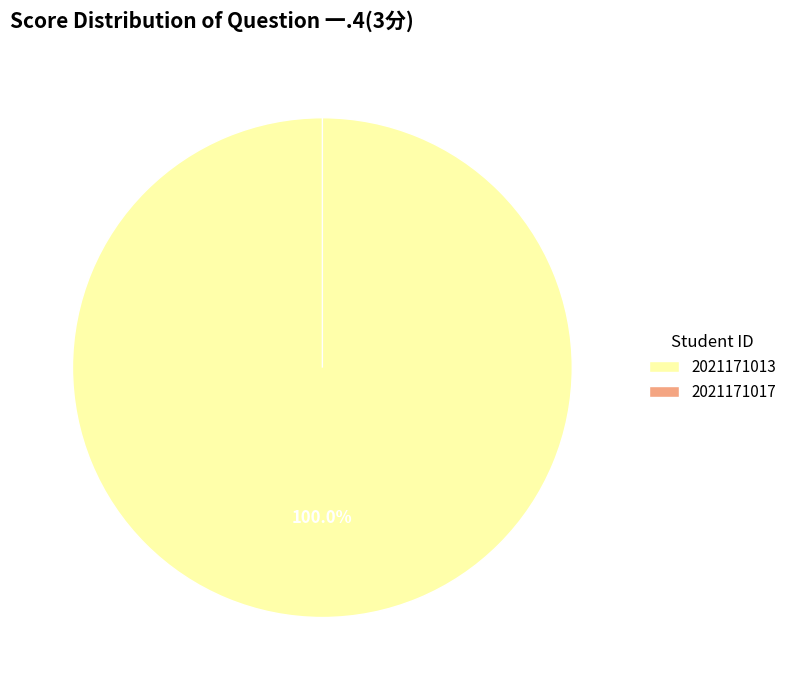

True or false: 2021171013 accounts for 89% of the total.

False